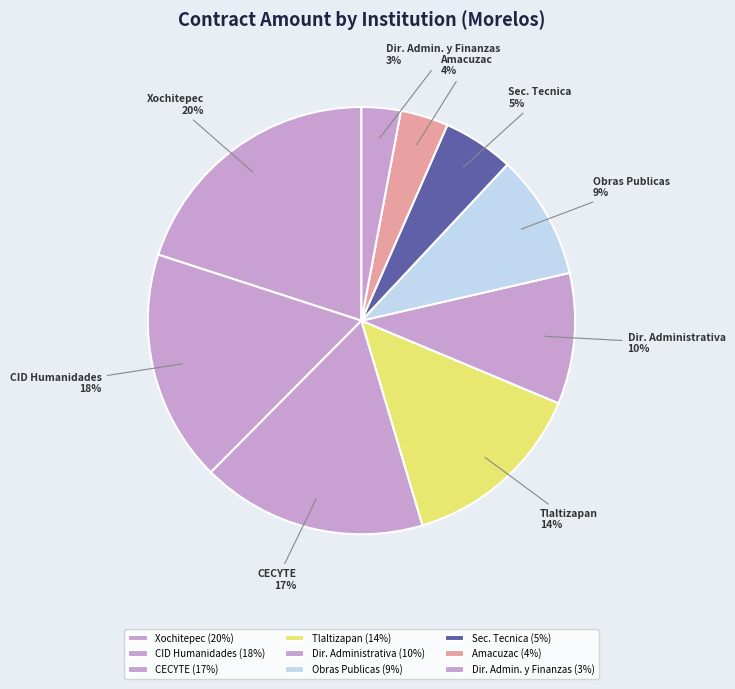

To the nearest percent, what is the combined percentage of Dir. Administrativa and Tlaltizapan?

24%